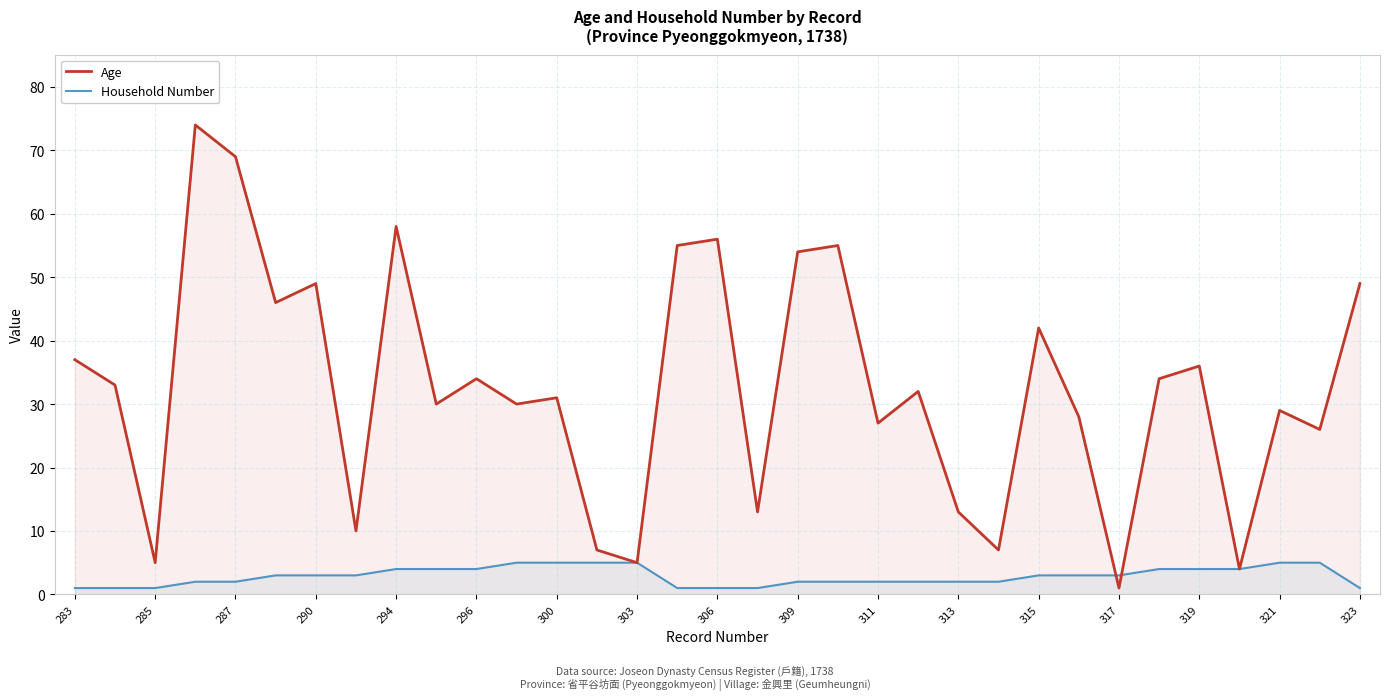

Is the value of Age at 317 greater than the value of Household Number at 315?

No